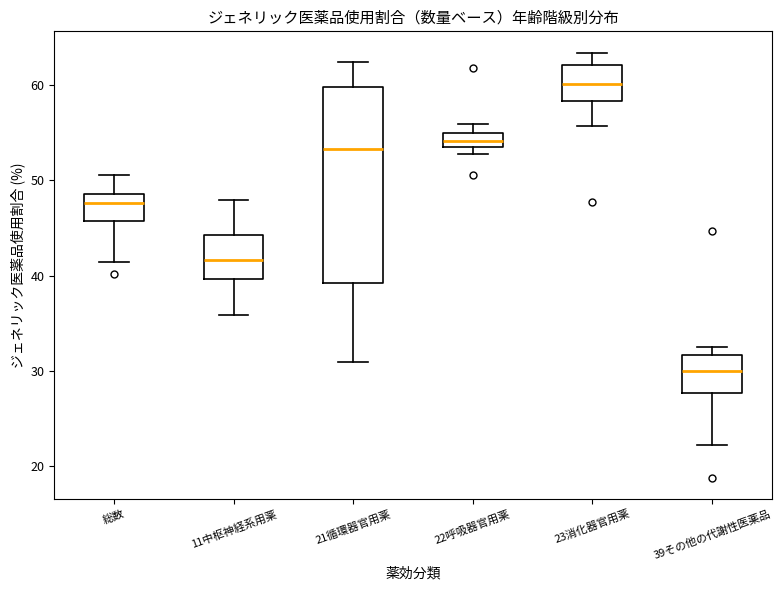

Which box's median line is the lowest?

39その他の代謝性医薬品